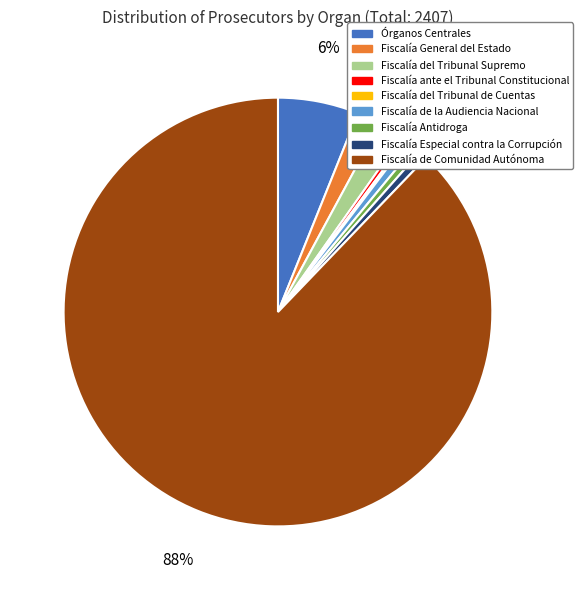

Between Fiscalía General del Estado and Fiscalía de la Audiencia Nacional, which is larger?

Fiscalía General del Estado